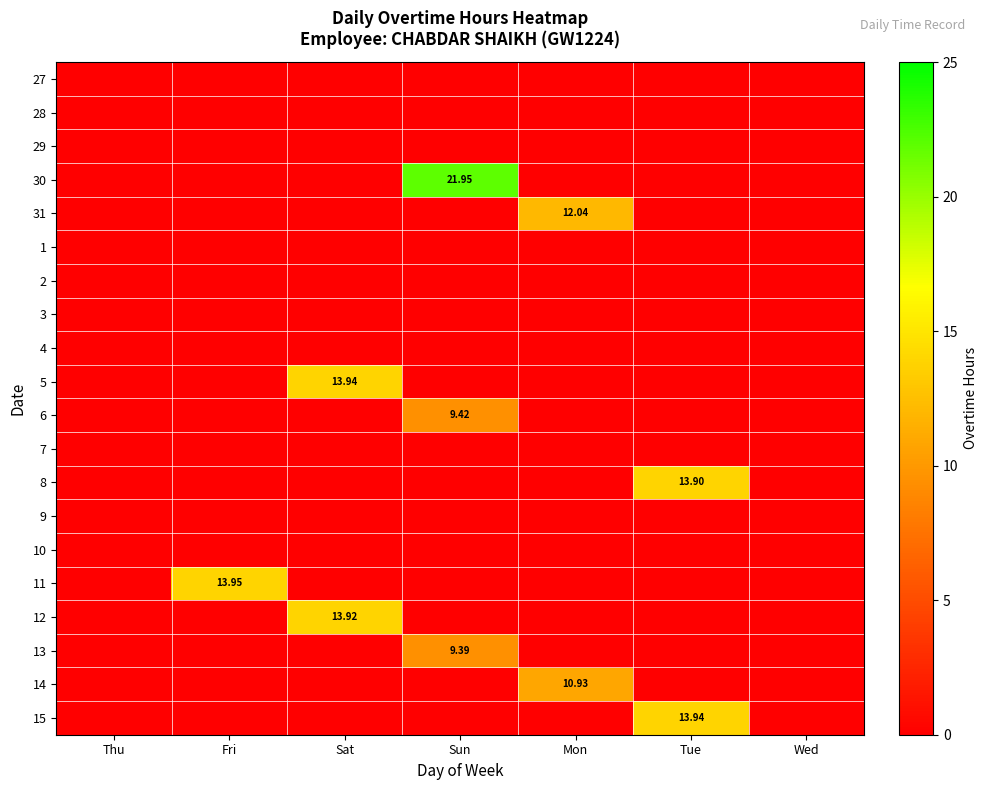

What is the sum of all 31 values?

12.0